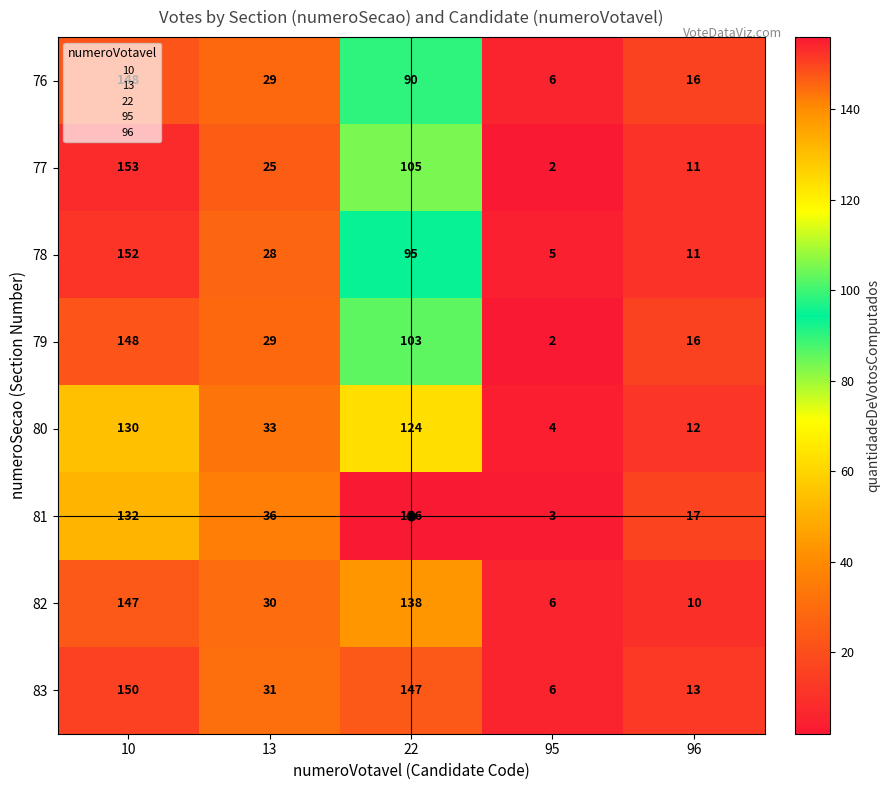

Rank the series at 22 from lowest to highest value.

76, 78, 79, 77, 80, 82, 83, 81